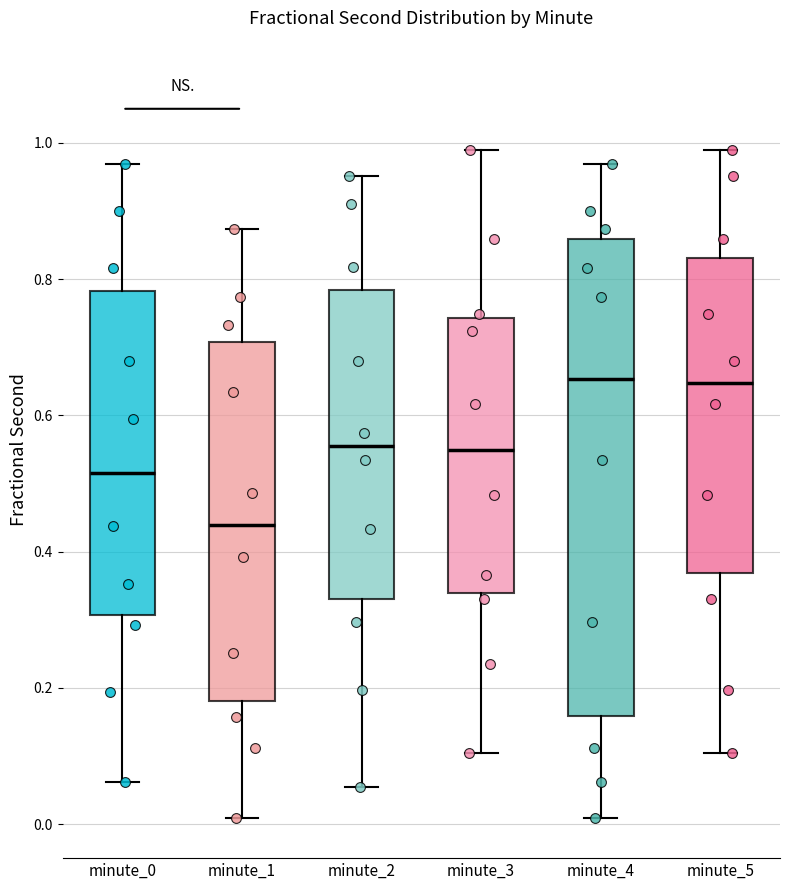

Reading left to right, transcribe this box plot: for each box, give where its median line is, the range the box spans, and where its two whiskers end, as read against the y-axis. The values are not printed on the chart, so give them approximately, as read against the axis.

minute_0: median 0.52, box 0.30 to 0.78, whiskers 0.06 to 0.96
minute_1: median 0.44, box 0.18 to 0.70, whiskers 0.00 to 0.88
minute_2: median 0.56, box 0.34 to 0.78, whiskers 0.06 to 0.96
minute_3: median 0.54, box 0.34 to 0.74, whiskers 0.10 to 0.98
minute_4: median 0.66, box 0.16 to 0.86, whiskers 0.00 to 0.96
minute_5: median 0.64, box 0.36 to 0.84, whiskers 0.10 to 0.98